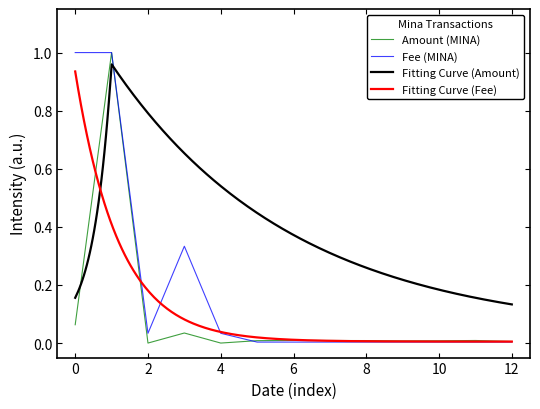

The Amount (MINA) series shows 0.0 at 12. True or false?

True